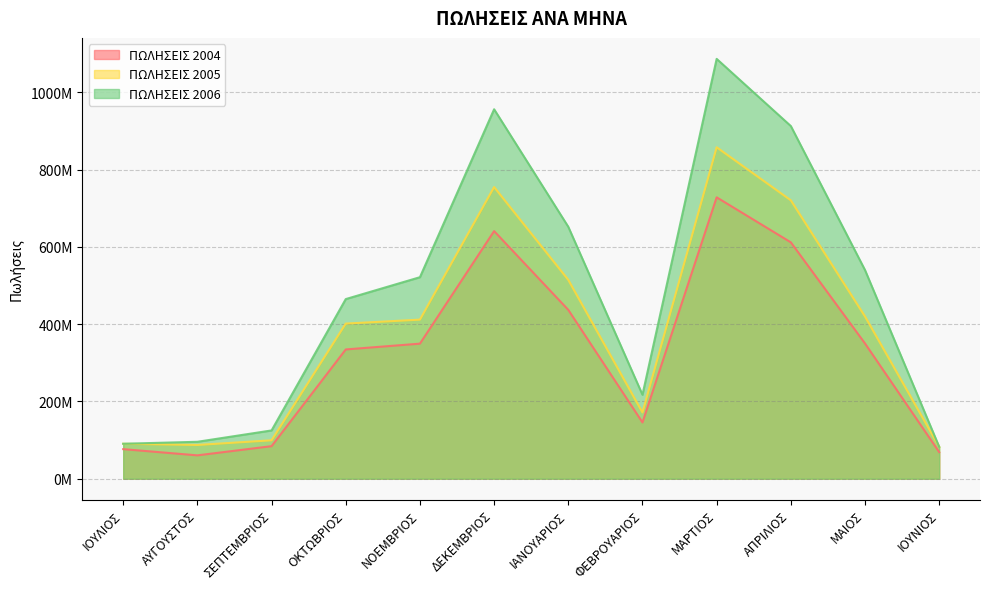

What is the spread (max minus min) of values at ΝΟΕΜΒΡΙΟΣ?

172009490